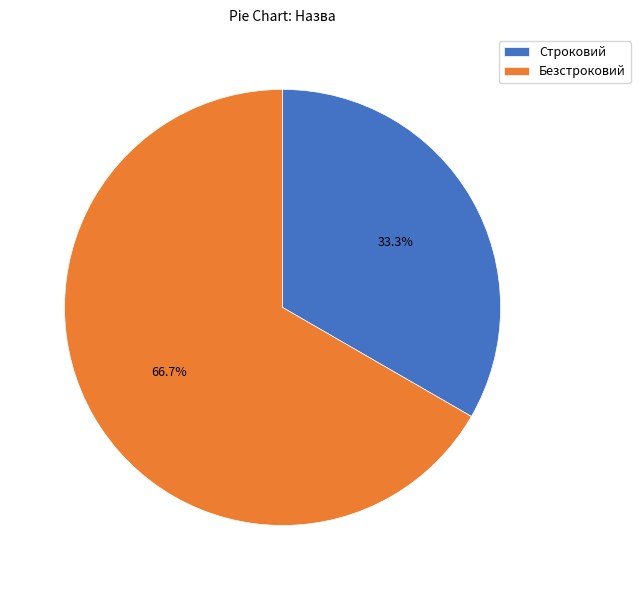

To the nearest percent, what is the combined percentage of Строковий and Безстроковий?

100%